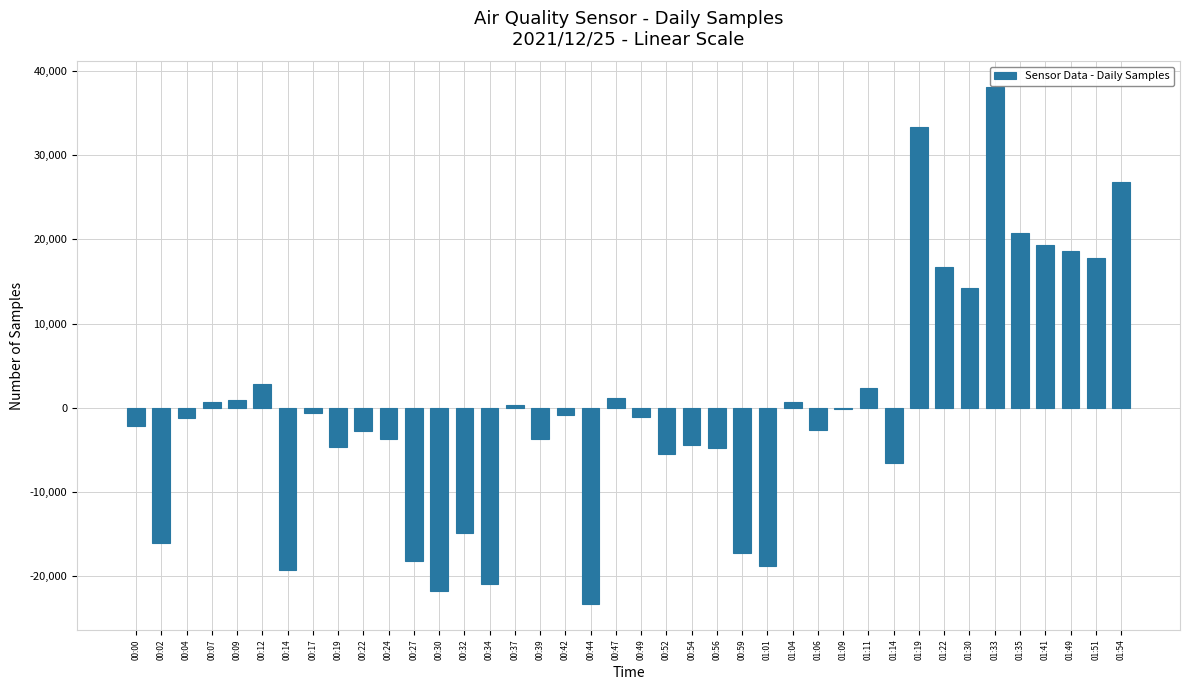

What is the change in value from 00:32 to 01:33?

+52930.0